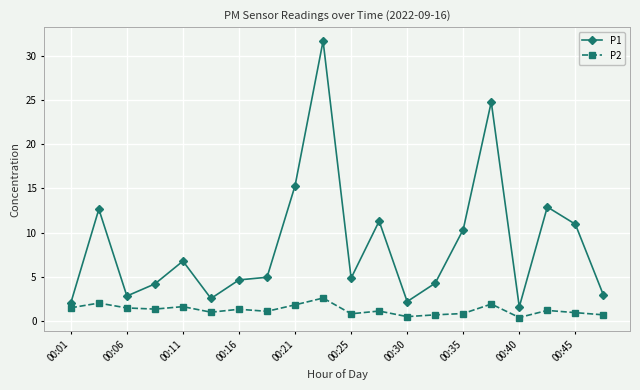

Is this an area chart (filled region under the line)?

No